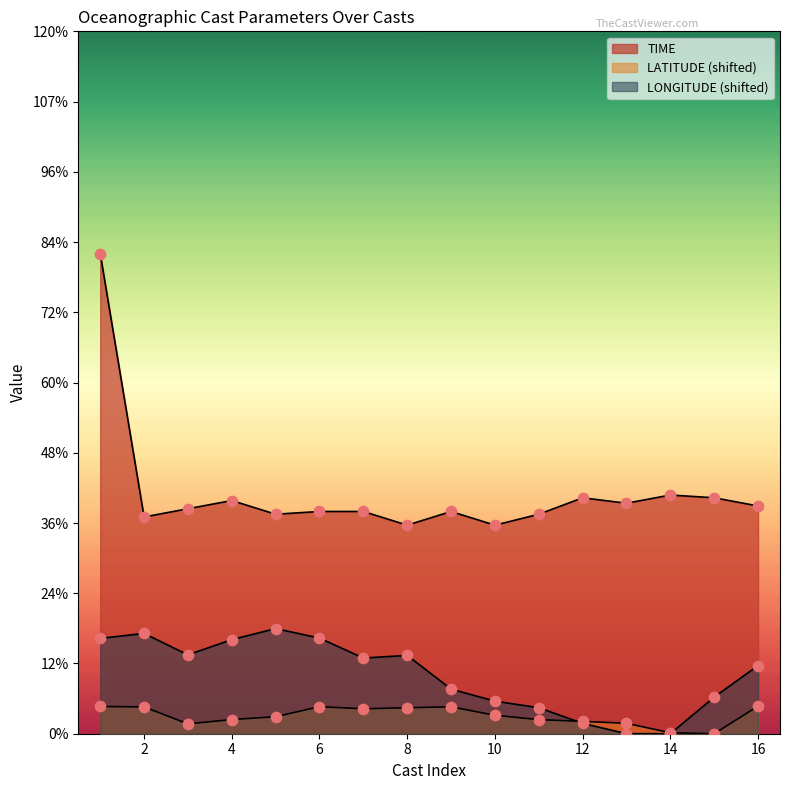

Is the value of TIME line at 12 greater than the value of LONGITUDE pts at 2?

Yes